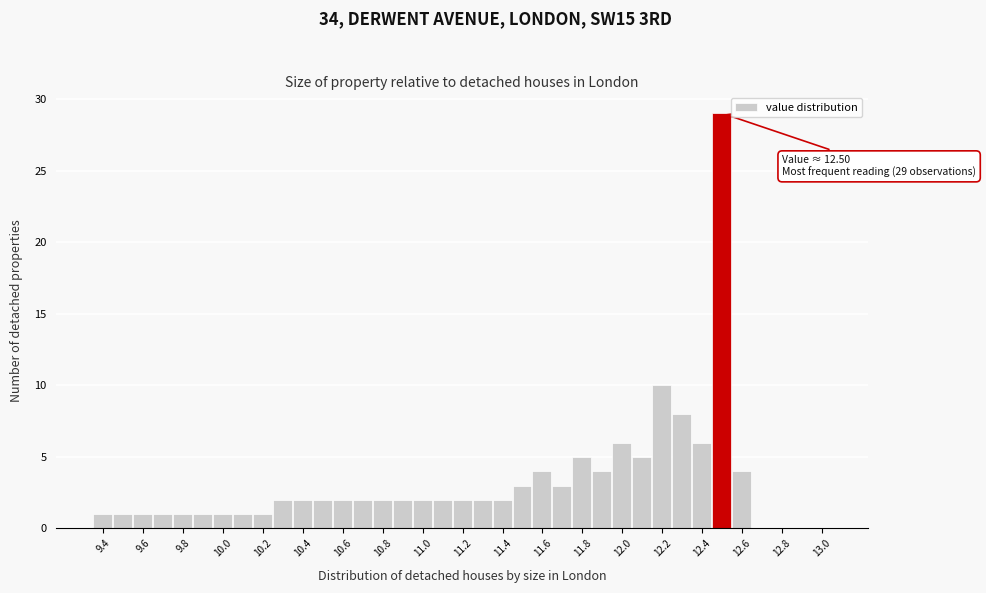

Which range on the x-axis has the tallest bar?

12.45 to 12.55